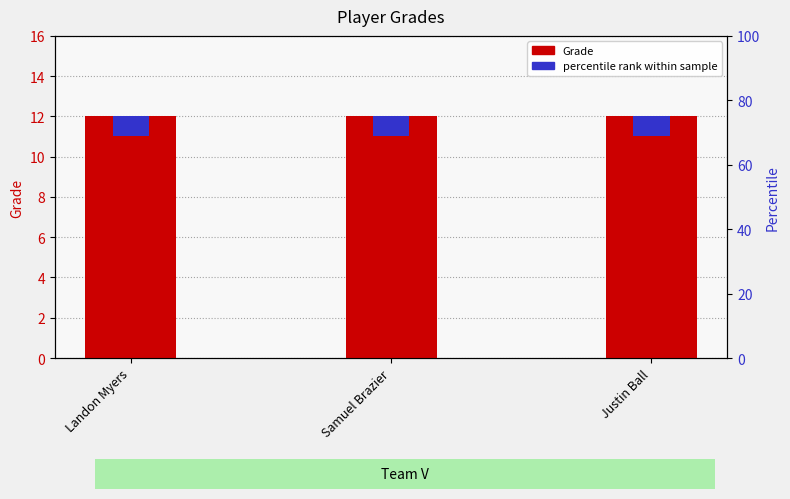

Count the number of categories in the chart.

3